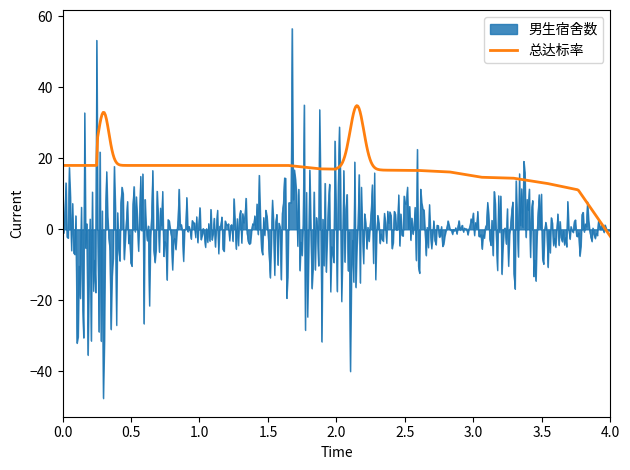

True or false: 总达标率 and 男生宿舍数 cross at least once.

True